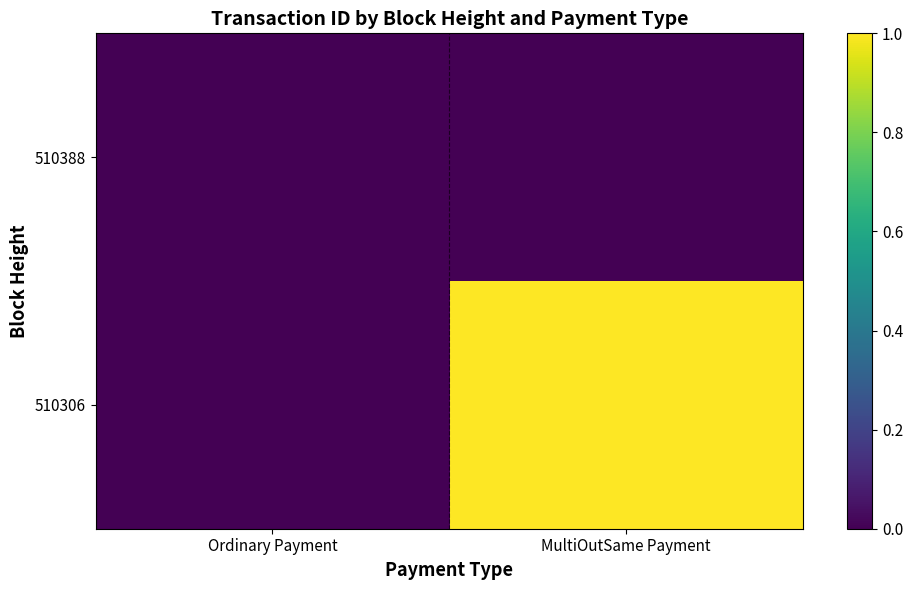

What is the total value across all series at MultiOutSame Payment?

1